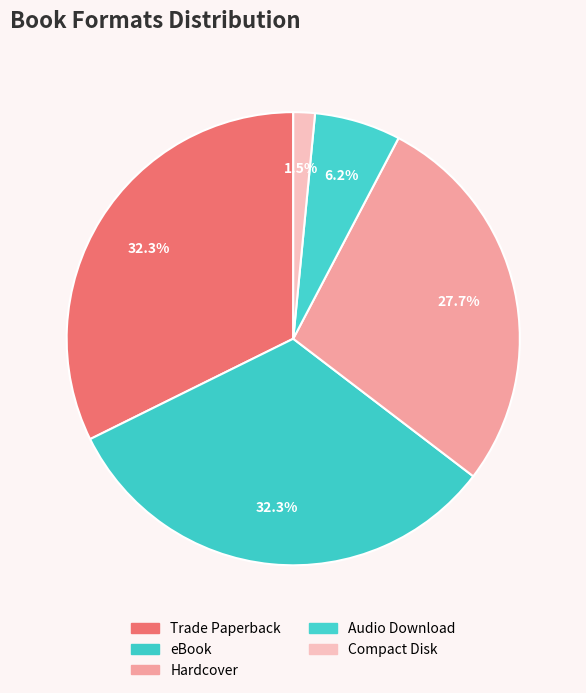

The Trade Paperback slice represents 38% of the pie. True or false?

False